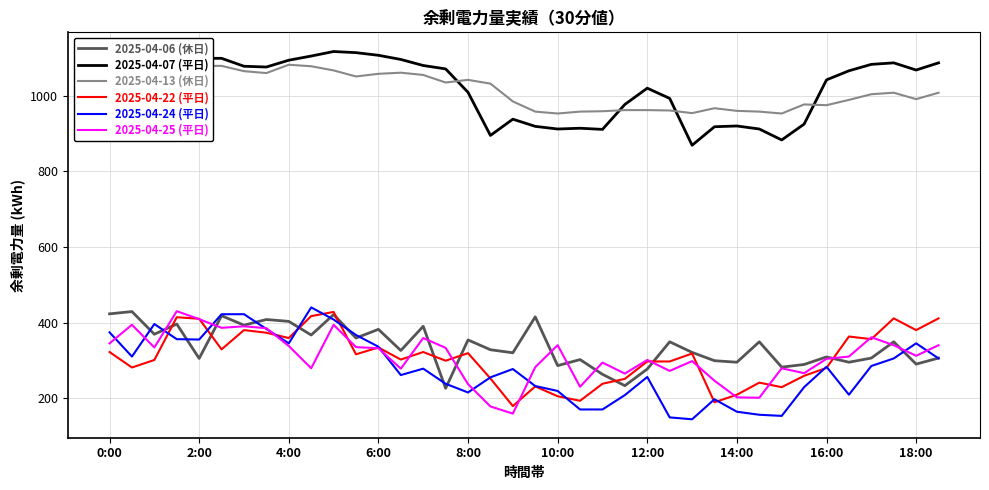

Is the value of 2025-04-13 (休日) at 16:00 greater than the value of 2025-04-22 (平日) at 14:00?

Yes